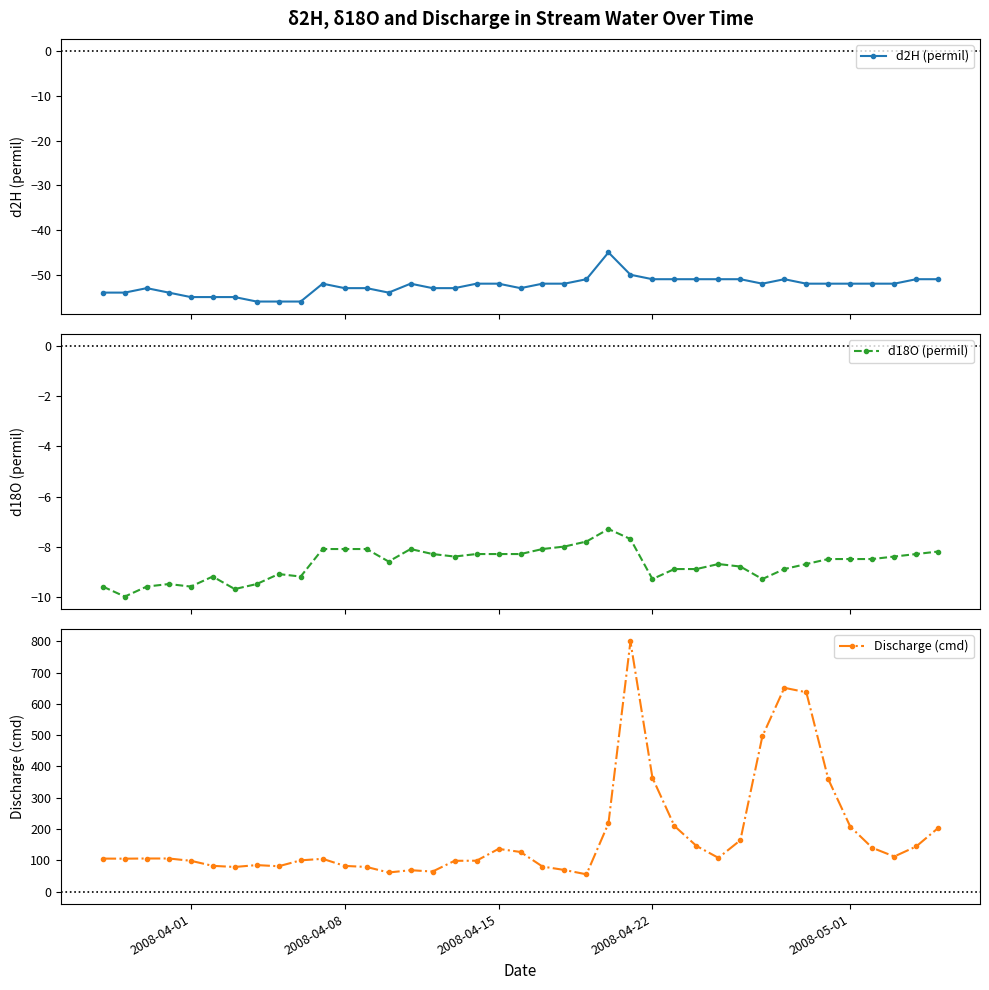

The Discharge (cmd) series shows 594.2 at 2008-04-22. True or false?

False